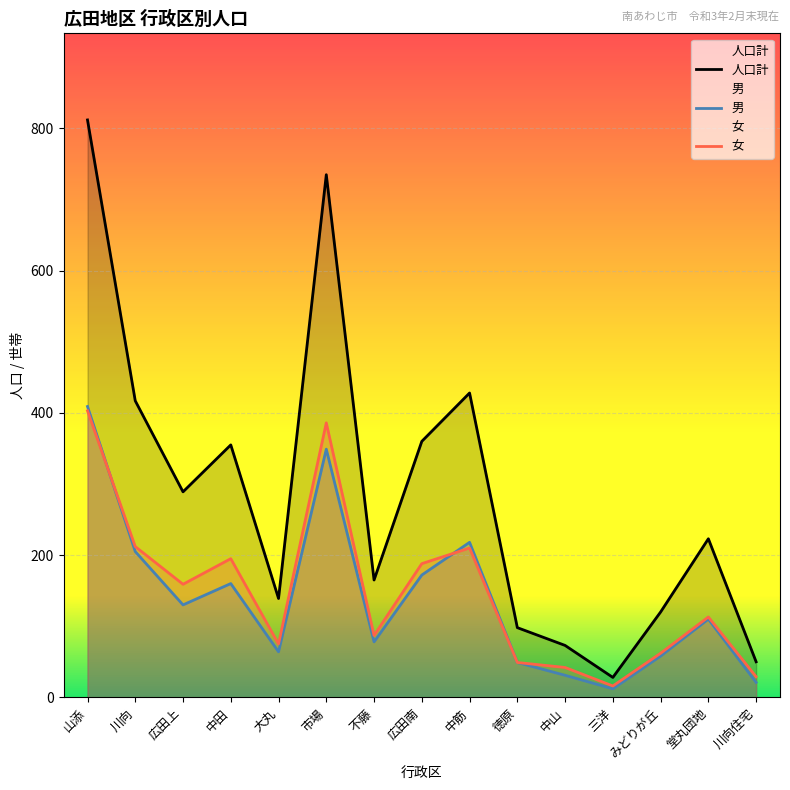

The 女 series shows 27 at 徳原. True or false?

False